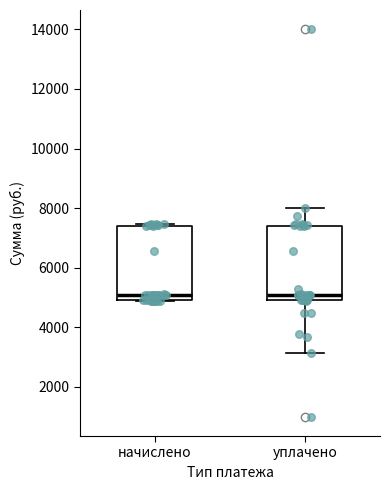

Reading left to right, transcribe this box plot: for each box, give where its median line is, the range the box spans, and where its two whiskers end, as read against the y-axis. The values are not printed on the chart, so give them approximately, as read against the axis.

начислено: median 5000, box 4800 to 7400, whiskers 4800 to 7400 (just above the box's upper edge)
уплачено: median 5000, box 4800 to 7400, whiskers 3200 to 8000